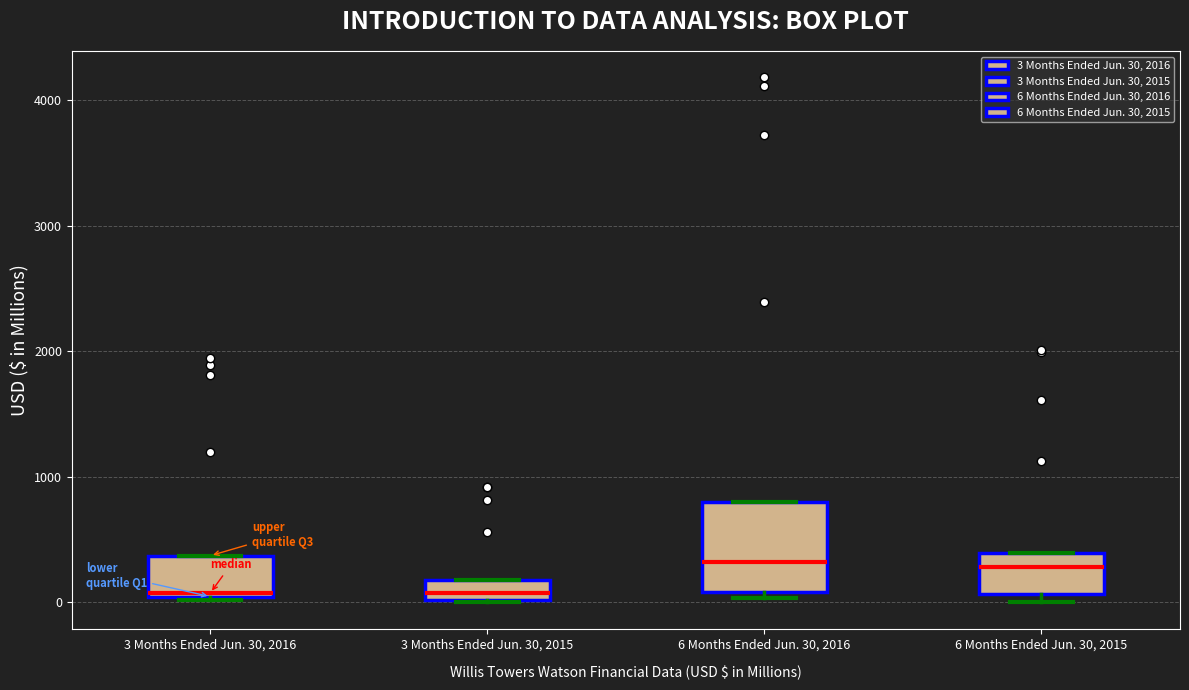

Reading left to right, transcribe this box plot: for each box, give where its median line is, the range the box spans, and where its two whiskers end, as read against the y-axis. The values are not printed on the chart, so give them approximately, as read against the axis.

3 Months Ended Jun. 30, 2016: median 100, box 0 to 400, whiskers 0 to 400
3 Months Ended Jun. 30, 2015: median 100, box 0 to 200, whiskers 0 to 200
6 Months Ended Jun. 30, 2016: median 300, box 100 to 800, whiskers 0 to 800
6 Months Ended Jun. 30, 2015: median 300, box 100 to 400, whiskers 0 to 400